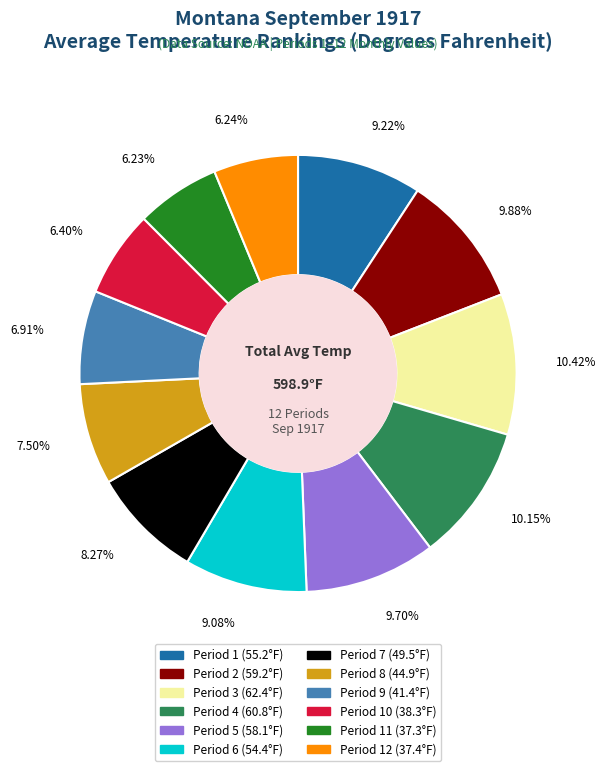

To the nearest percent, what is the difference between the largest and smallest slice percentages?

4%